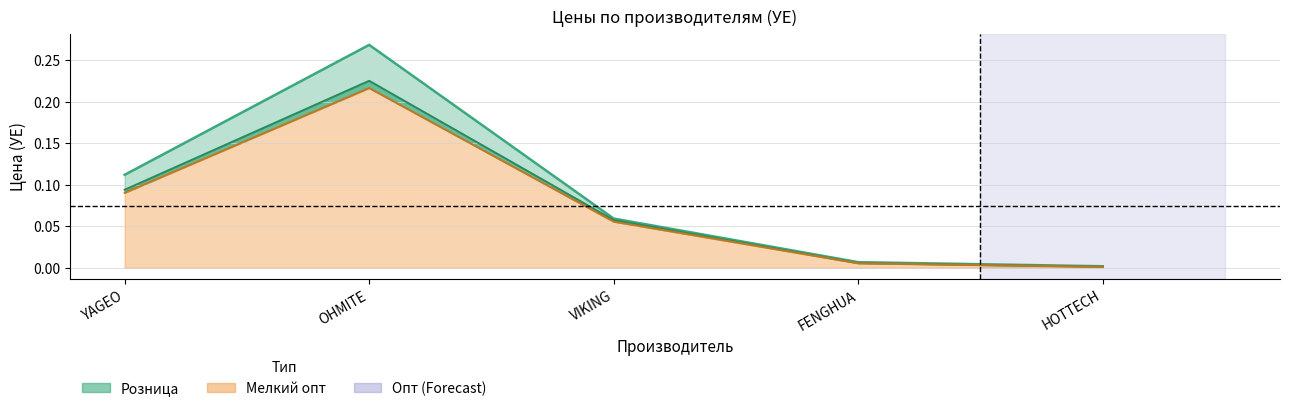

True or false: Розница has more than 0 points higher than both neighbors.

True